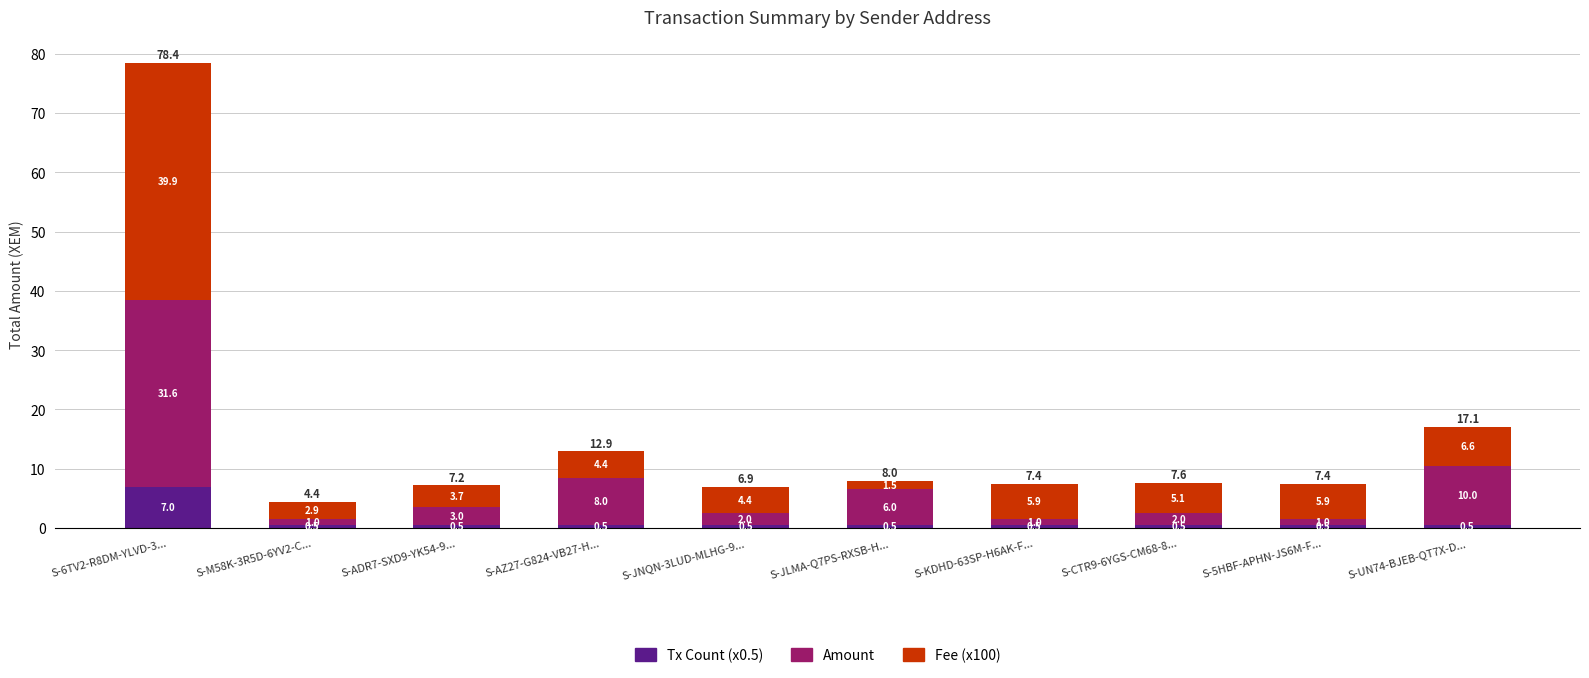

What value does the Tx Count (x0.5) series have at S-AZ27-G824-VB27-H...?

0.5